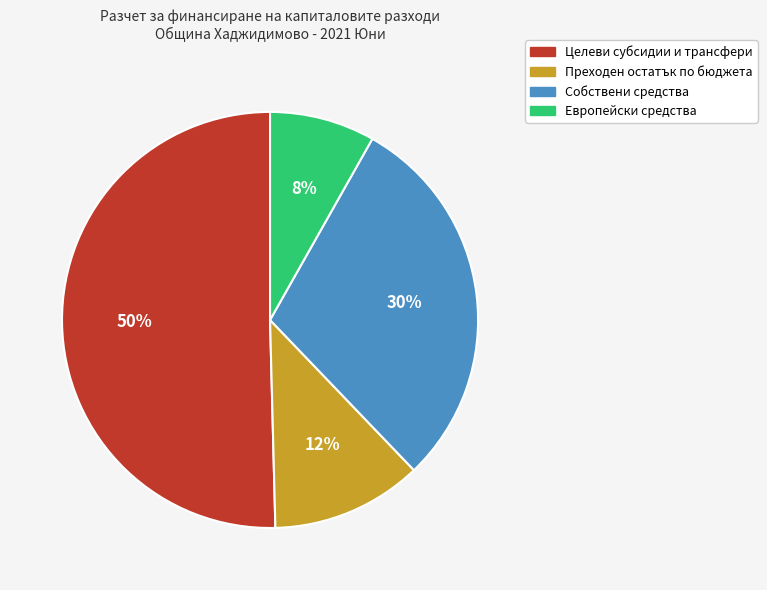

Which slice is the largest?

Целеви субсидии и трансфери